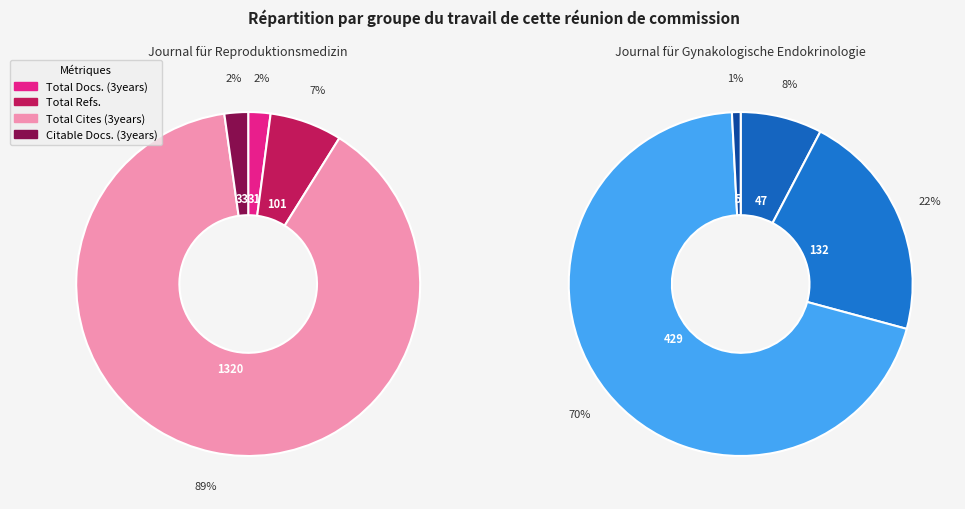

At Total Refs., list the series in order from largest to smallest.

Journal fur Gynakologische Endokrinolog, Journal fur Reproduktionsmedizin